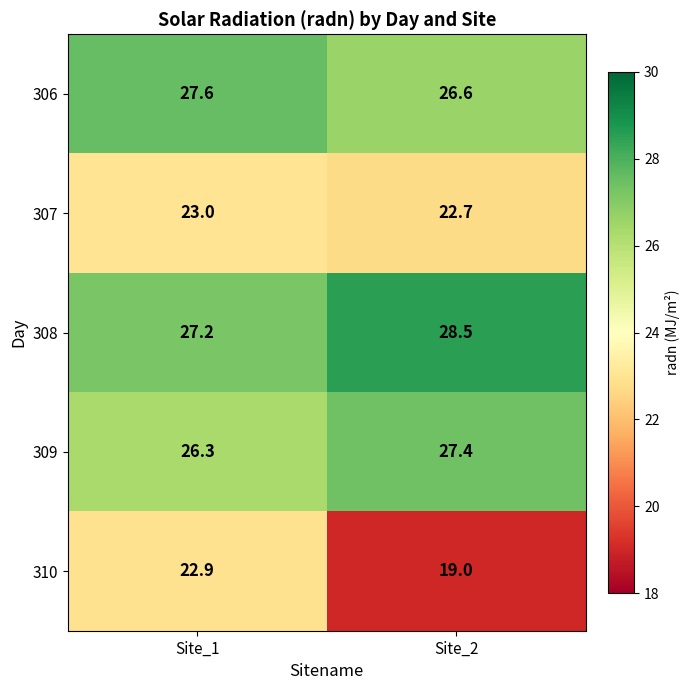

Which series has the largest total across all categories?

308